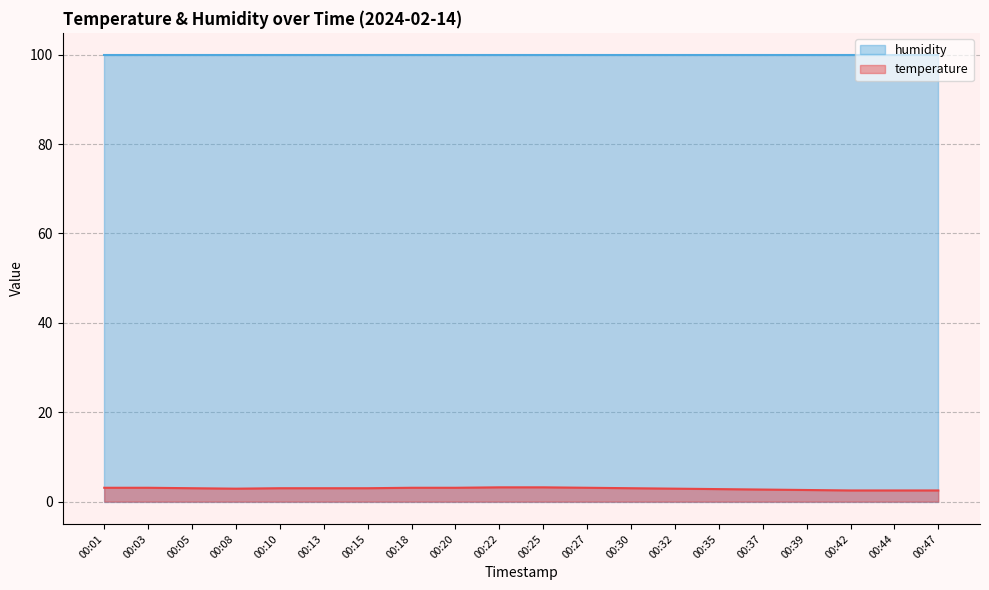

At which category does the data reach its first local valley?

00:08